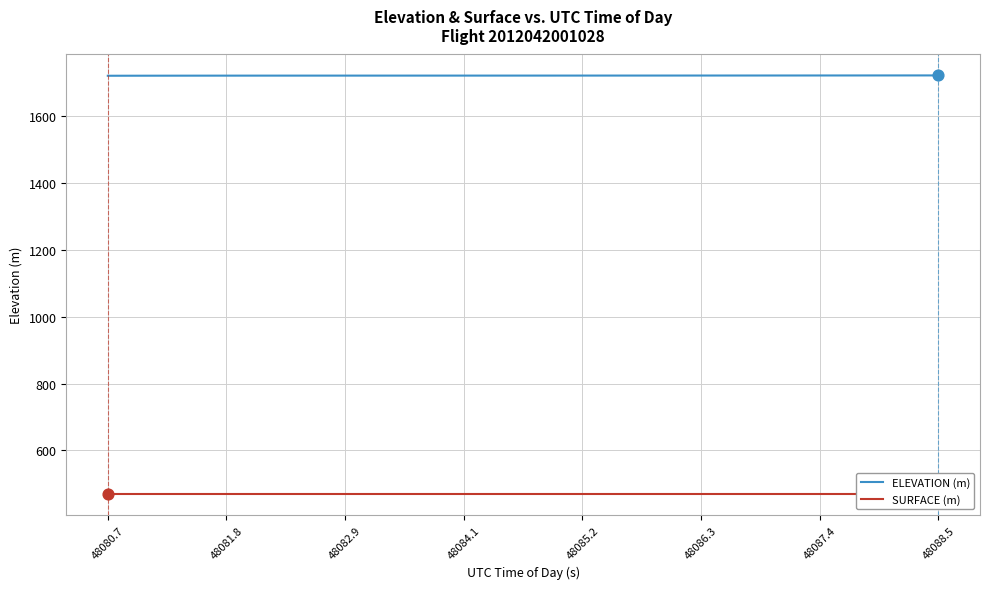

Which series contains the highest Y value?

ELEVATION (m)